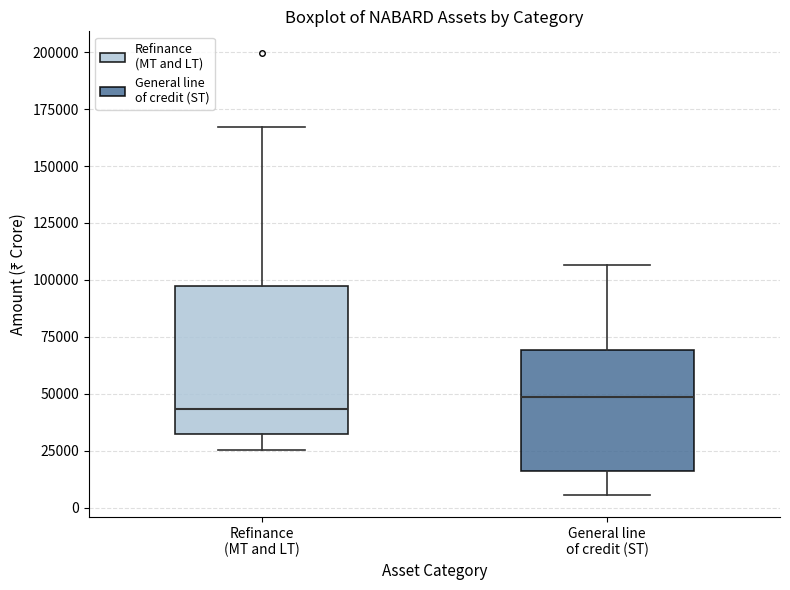

Reading left to right, transcribe this box plot: for each box, give where its median line is, the range the box spans, and where its two whiskers end, as read against the y-axis. The values are not printed on the chart, so give them approximately, as read against the axis.

Refinance (MT and LT): median 45000, box 30000 to 95000, whiskers 25000 to 165000
General line of credit (ST): median 50000, box 15000 to 70000, whiskers 5000 to 105000